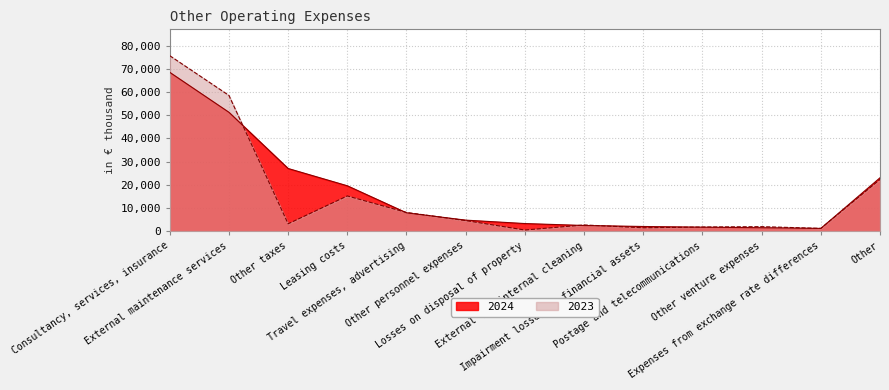

What is the total value across all series at Other taxes?

30327